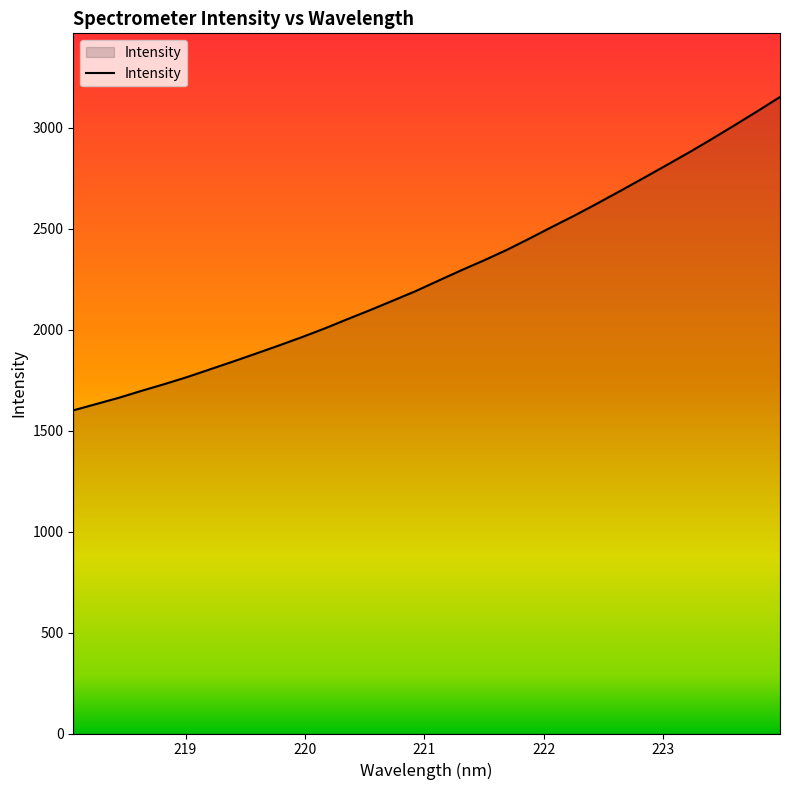

What is the smallest value displayed?

1600.3